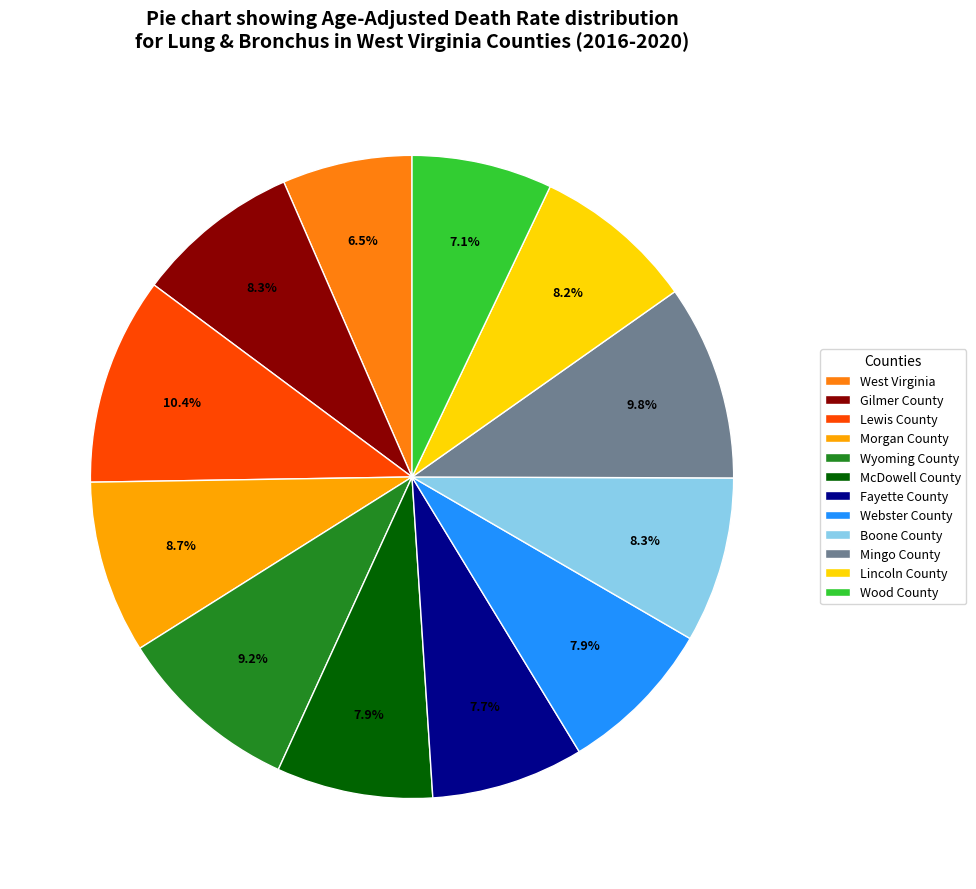

Does Webster County account for over 50% of the chart?

No